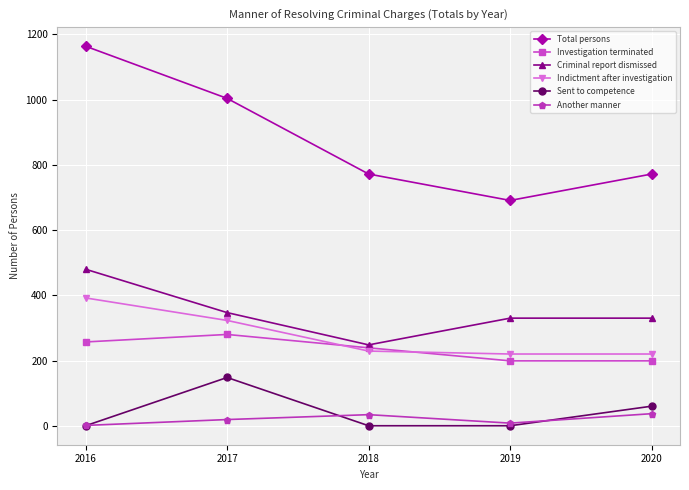

What are all the series names shown in the legend?

Total persons, Investigation terminated, Criminal report dismissed, Indictment after investigation, Sent to competence, Another manner